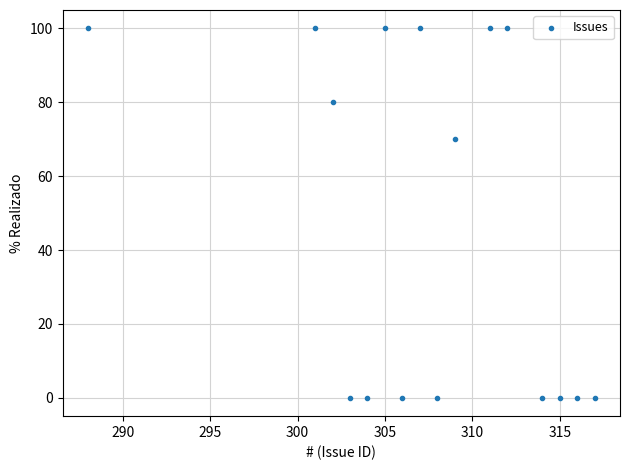

What Y value in the scatter plot is closest to 50?

70